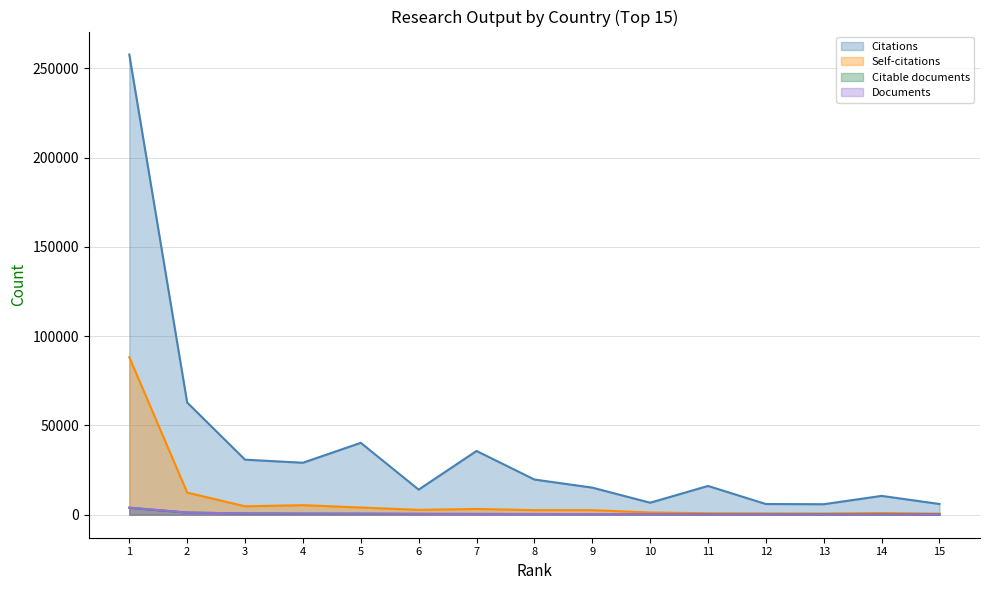

Reading left to right, what are all the values shown in this chart?

Citations: 257758	62854	30836	29110	40269	14066	35716	19712	15175	6722	16115	5989	5881	10547	6004
Self-citations: 88228	12413	4697	5349	4024	2704	3224	2564	2554	1239	835	742	689	960	599
Citable documents: 3882	1194	702	624	576	479	431	392	350	321	213	186	181	178	171
Documents: 3995	1231	704	628	592	481	442	399	355	324	215	189	181	179	173